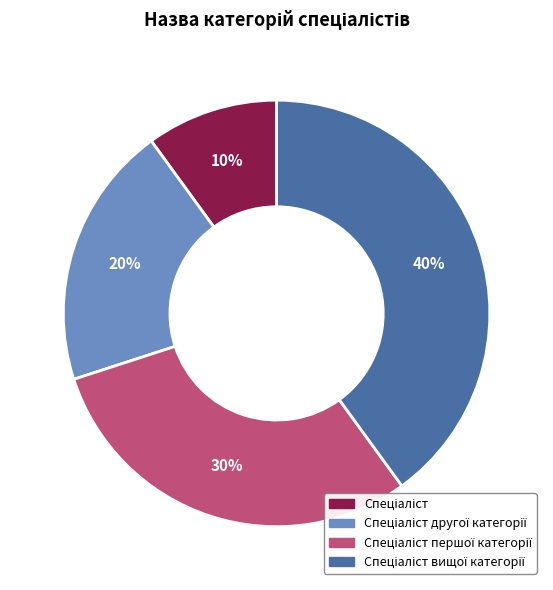

To the nearest percent, what is the difference between the largest and smallest slice percentages?

30%